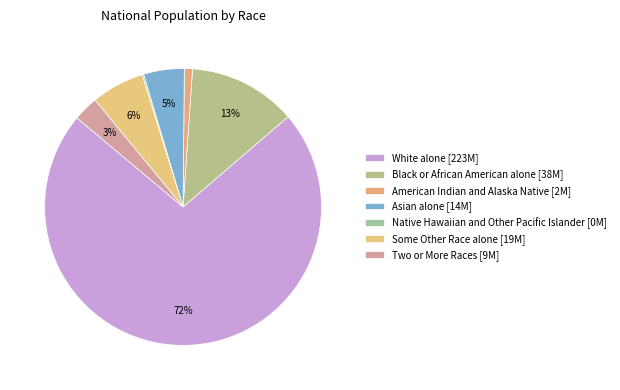

Is there any slice that represents more than half of the pie?

Yes